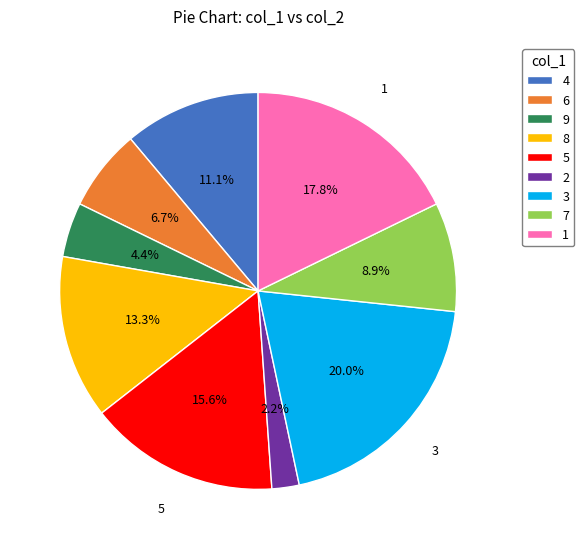

To the nearest percent, what portion does 1 represent?

18%